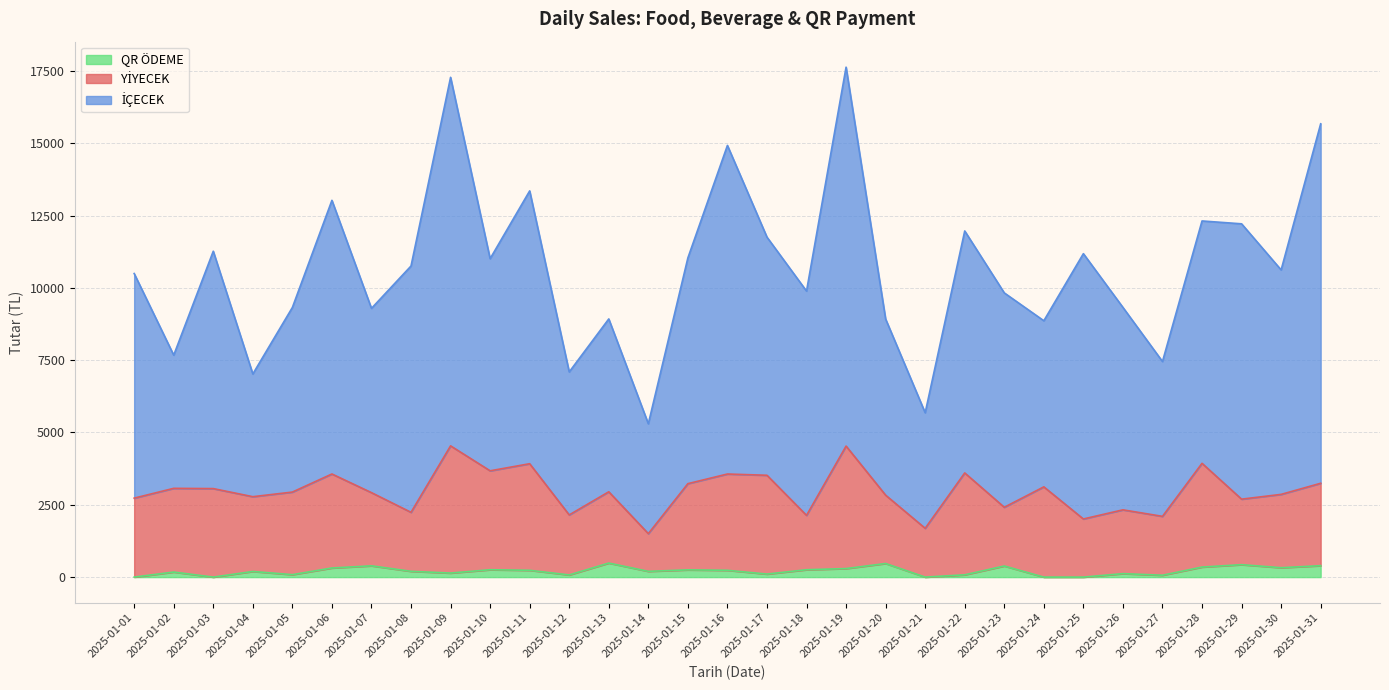

Reading left to right, transcribe all the data shown in this chart.

YİYECEK: 2730.0	3069.0	3060.0	2780.0	2940.0	3565.0	2920.0	2240.0	4537.5	3675.0	3920.0	2150.0	2950.0	1502.6	3230.8	3564.2	3520.7	2135.0	4530.0	2832.5	1687.5	3601.5	2414.8	3120.0	2009.5	2325.8	2100.0	3933.7	2695.0	2860.0	3244.1
İÇECEK: 10496.0	7674.0	11267.0	7023.0	9322.0	13026.0	9291.0	10756.0	17278.5	11009.0	13352.5	7093.5	8925.5	5301.4	11035.0	14924.5	11753.0	9889.0	17630.0	8922.0	5682.0	11967.0	9826.2	8863.0	11182.4	9324.4	7453.4	12312.9	12214.0	10620.0	15672.0
QR ÖDEME: 0.0	175.0	0.0	195.0	85.0	315.0	390.0	200.0	140.0	255.0	235.0	75.0	485.0	199.0	250.0	235.0	105.0	255.0	295.0	470.0	0.0	79.0	384.0	0.0	0.0	120.0	65.0	347.0	430.0	325.0	395.0